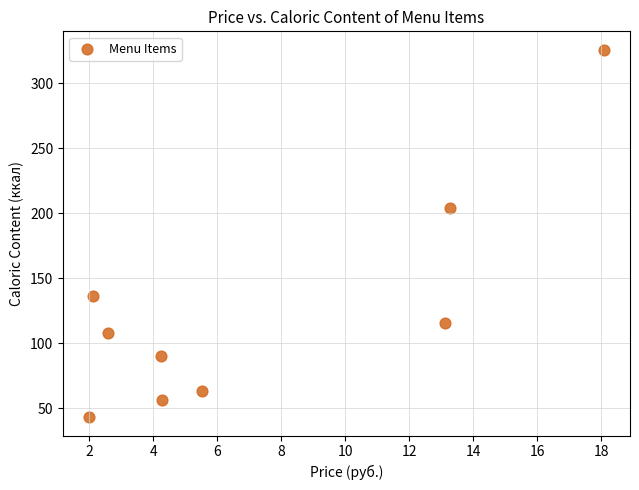

What is the average X value?

7.2